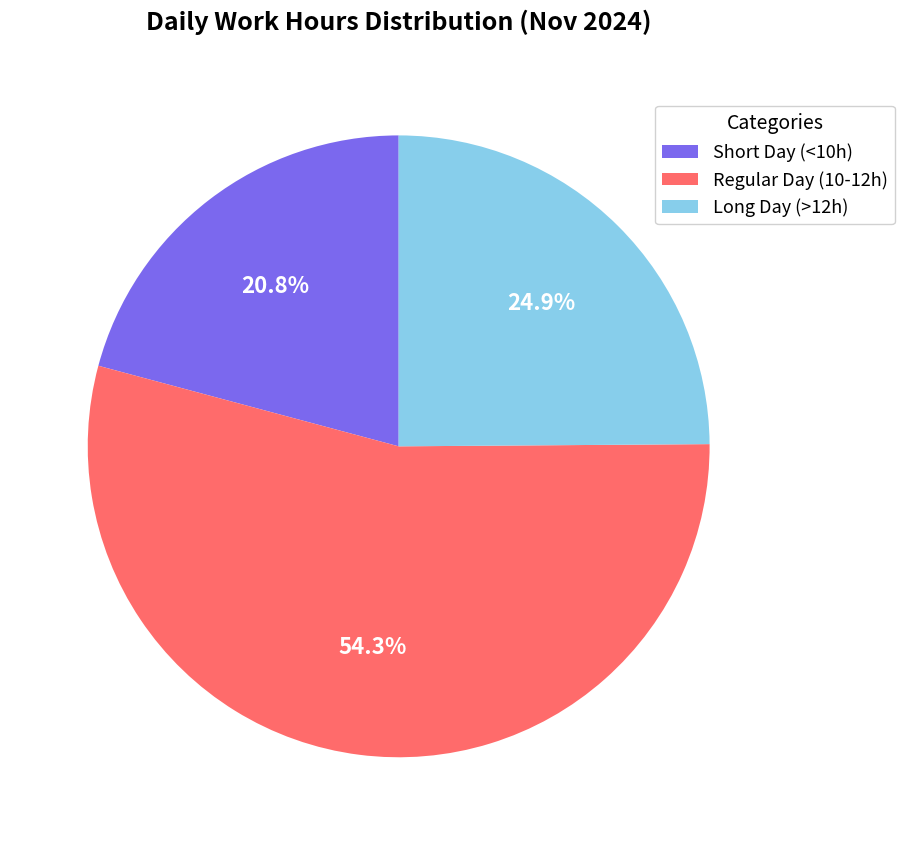

Between Short Day (<10h) and Regular Day (10-12h), which is larger?

Regular Day (10-12h)